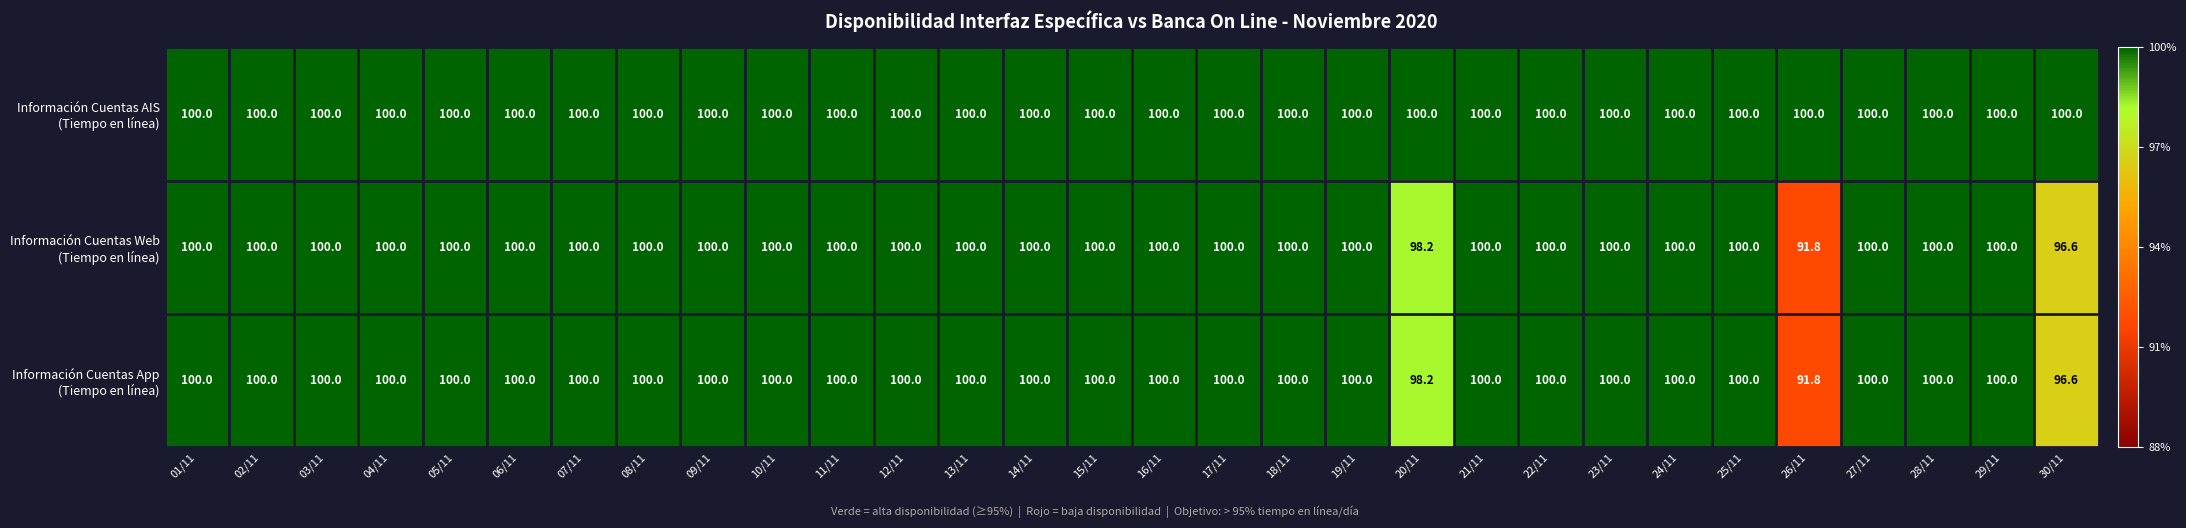

At how many categories does at least one series exceed 94?

30